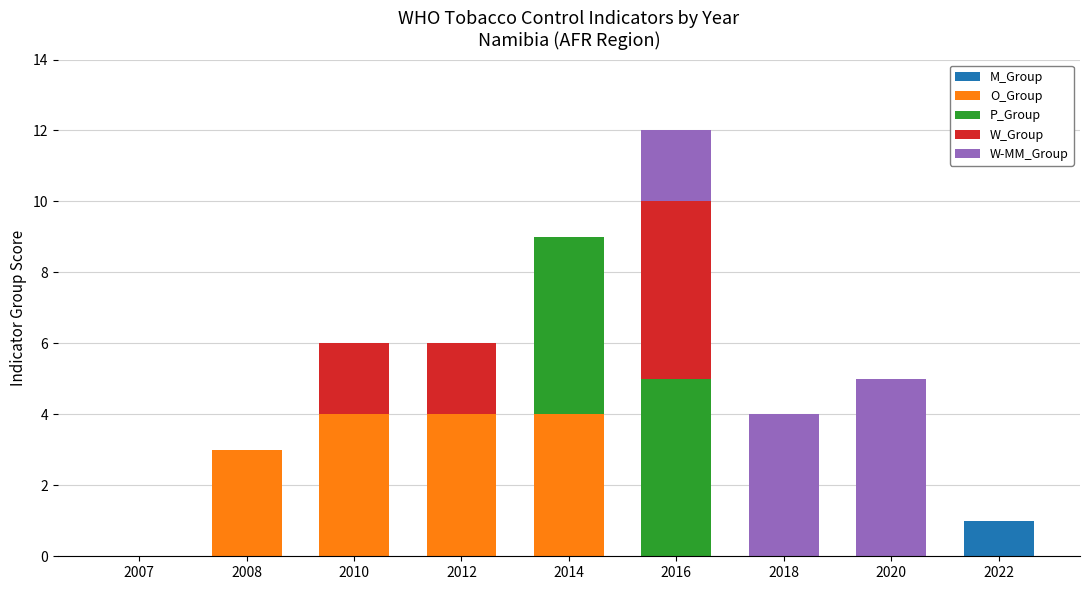

What is the total value across all series at 2014?

9